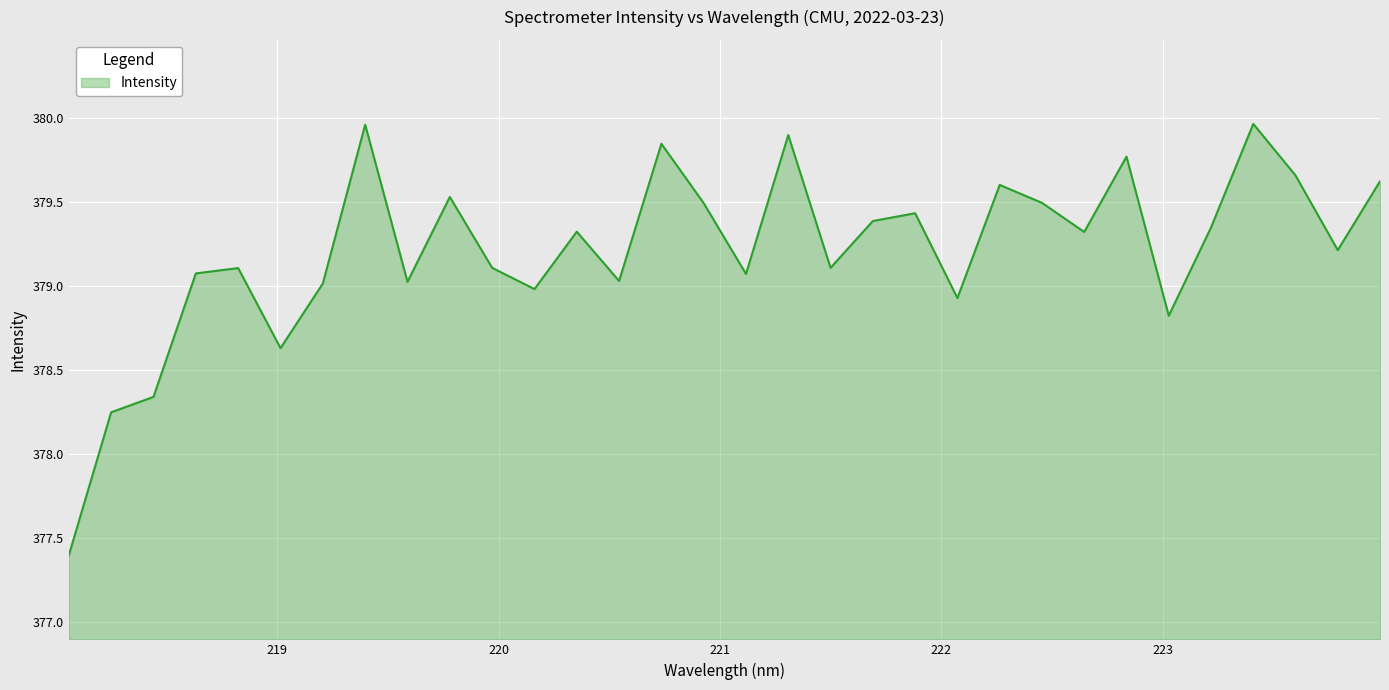

At which label does the data first exceed 379?

218.6332